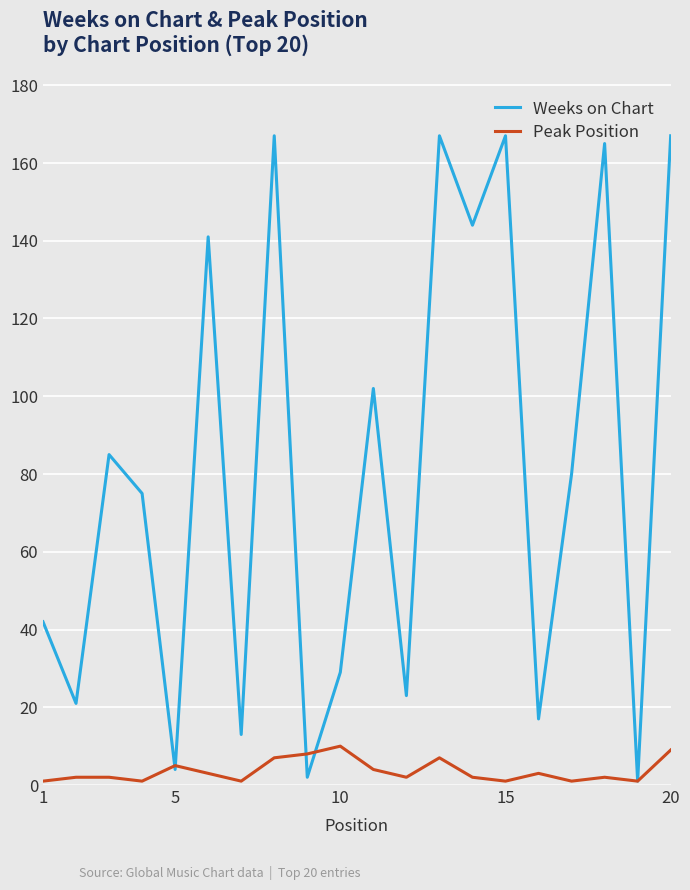

Which series has the widest spread of values?

Weeks on Chart